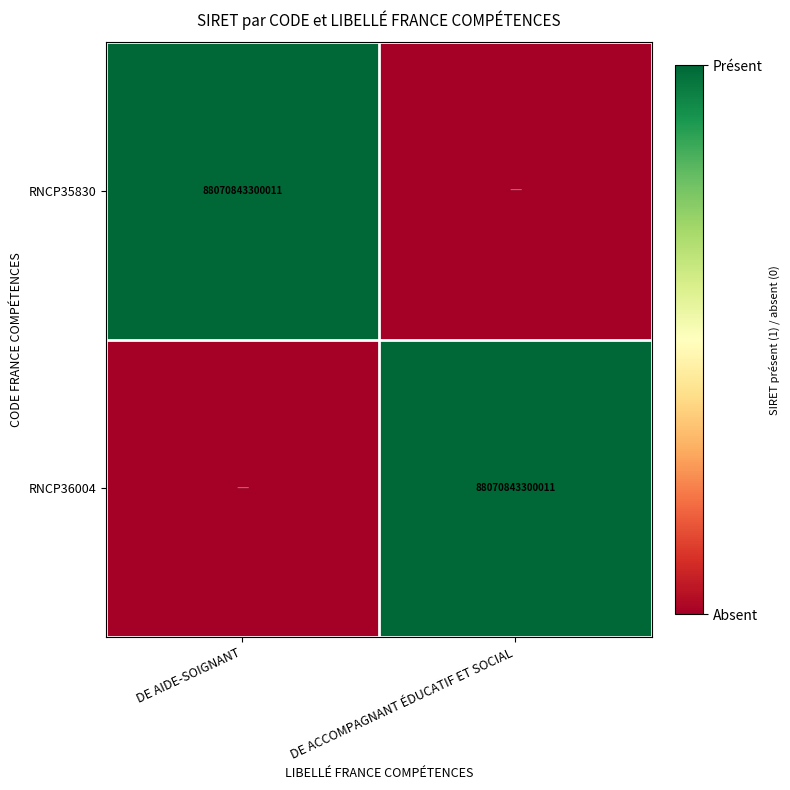

The RNCP35830 series shows 55511793726227 at DE AIDE-SOIGNANT. True or false?

False